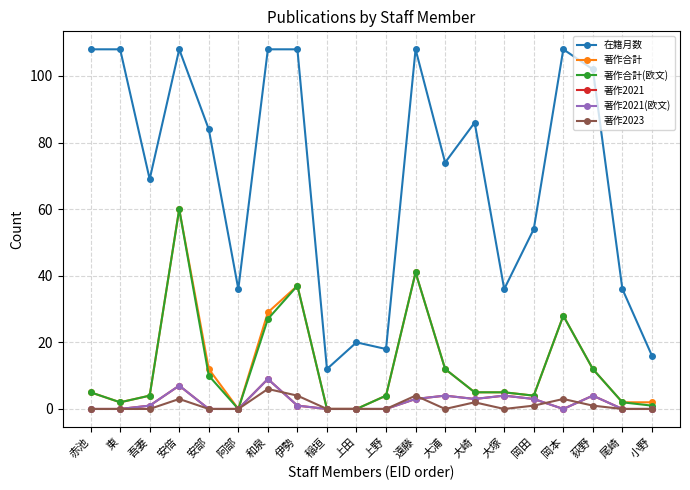

At which category is the sum across all series the highest?

安倍